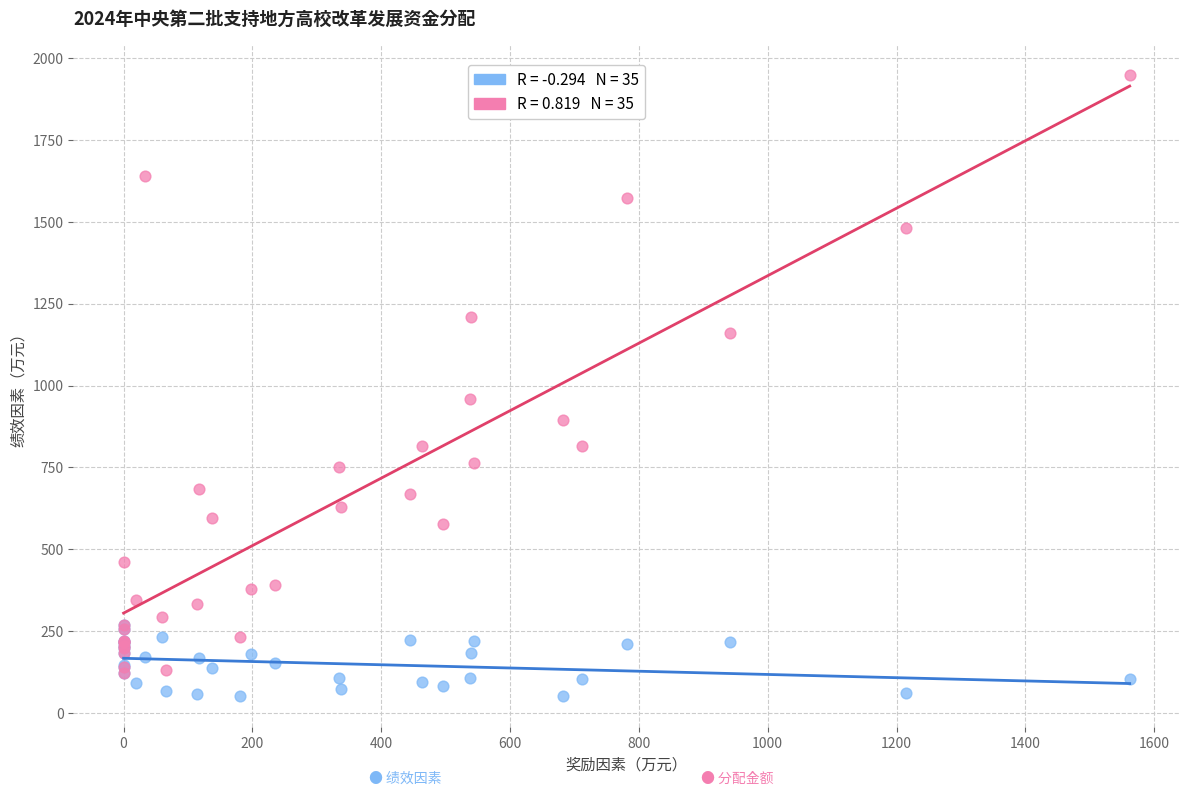

Across all series, what Y value is closest to 999?

959